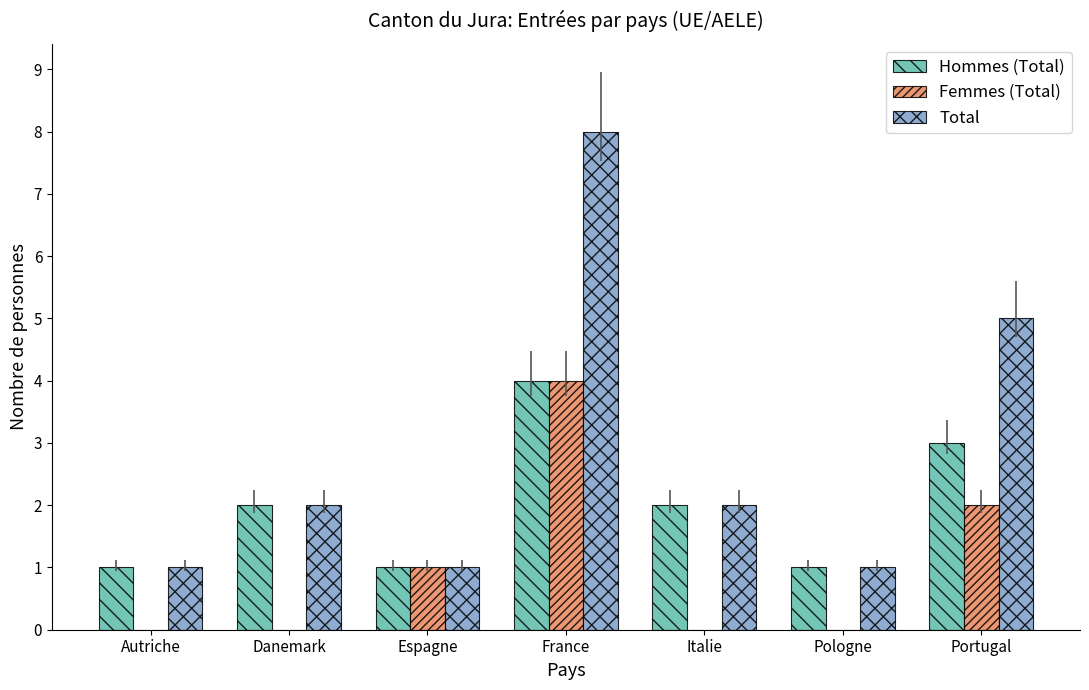

Which label corresponds to the largest value in the chart?

France